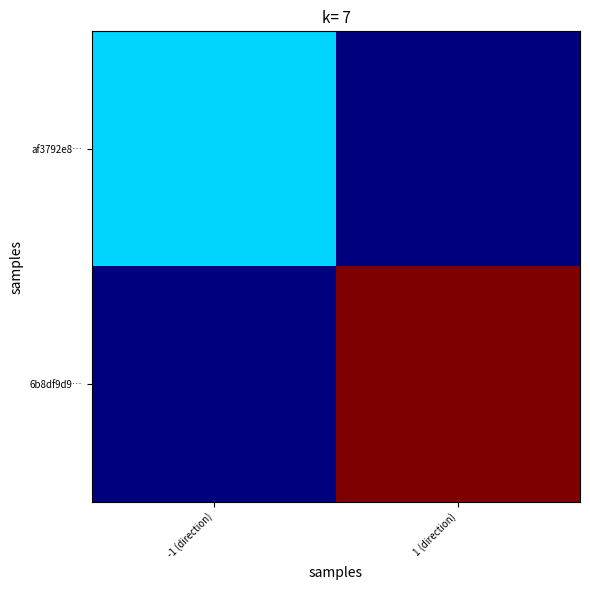

Reading right to left, what are all the values shown in this chart?

af3792e8…: 1 (direction)=0	-1 (direction)=1
6b8df9d9…: 1 (direction)=3	-1 (direction)=0